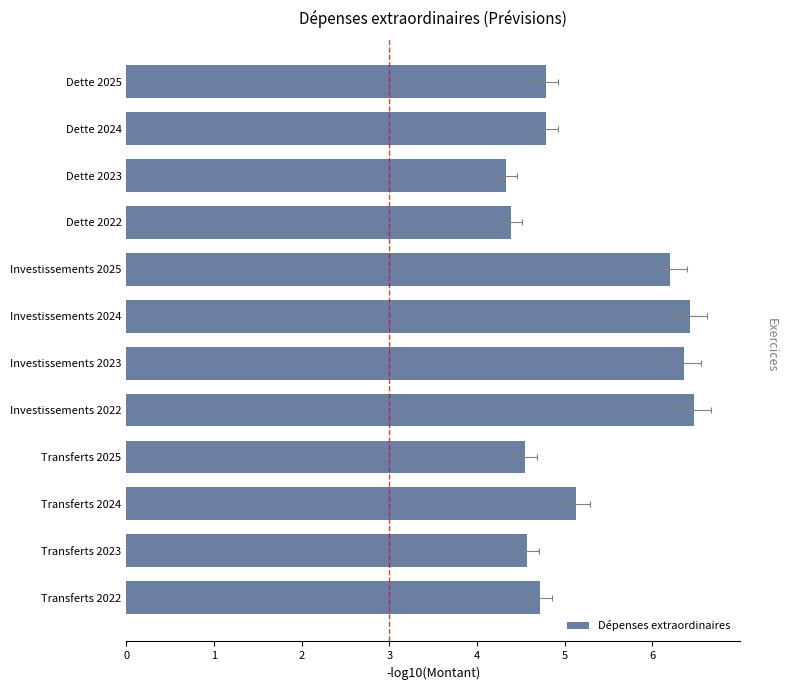

The value at Investissements 2022 is 11.1. True or false?

False